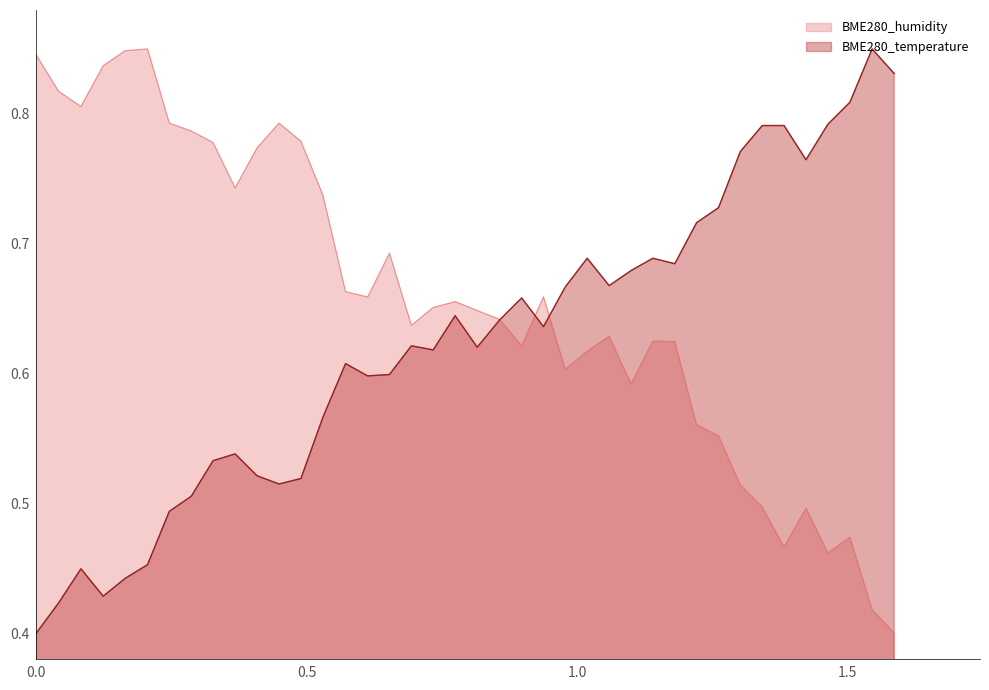

What is the smallest value displayed?

0.4